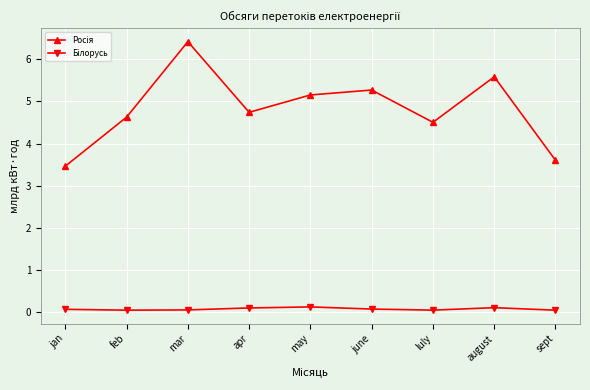

At which category is the sum across all series the highest?

mar